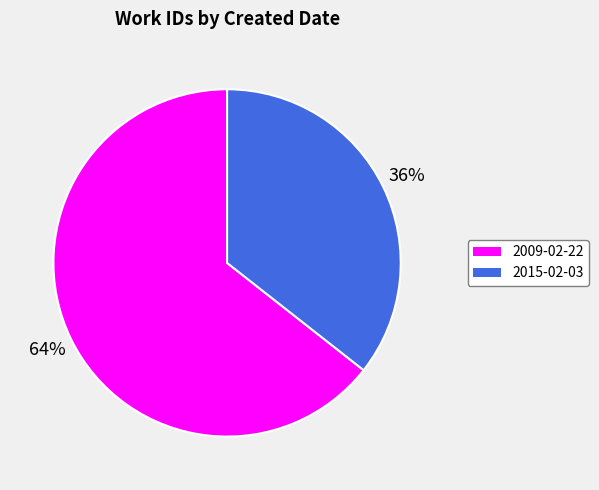

How many segments does this pie chart have?

2